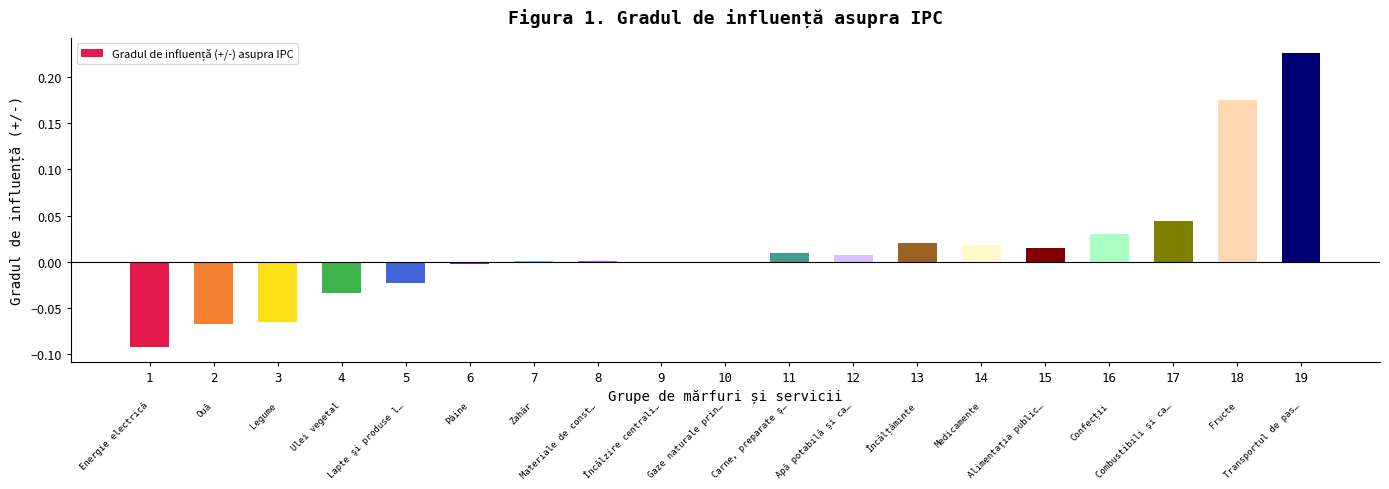

Which category has the highest value across all series?

19